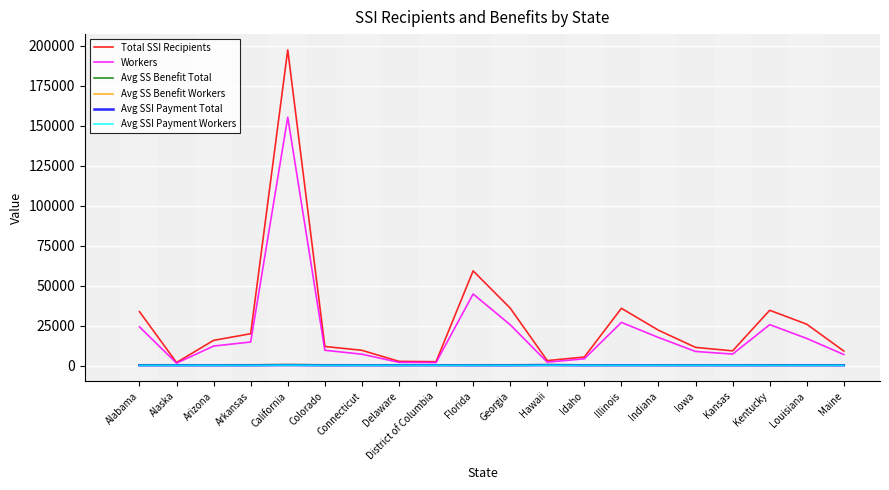

True or false: Total SSI Recipients and Avg SSI Payment Total intersect in this chart.

False